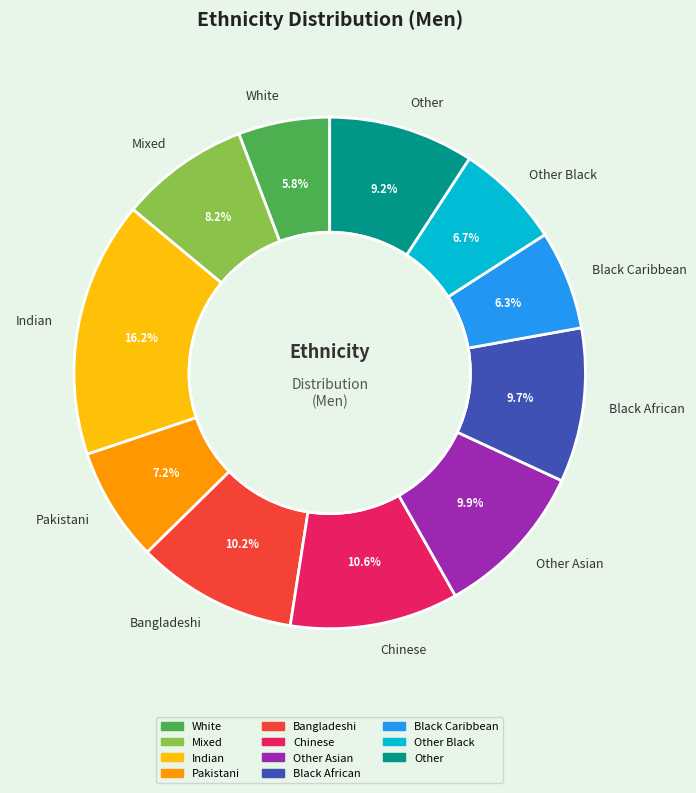

To the nearest percent, what is the difference between the White and Other Asian slice percentages?

4%